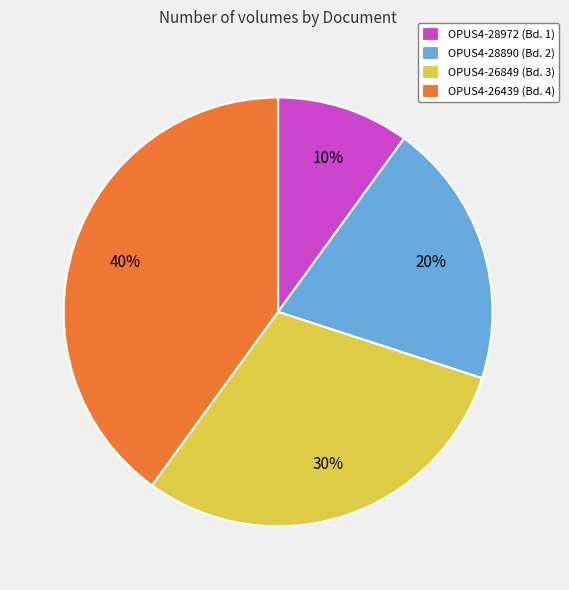

To the nearest percent, what portion does OPUS4-28890 represent?

20%